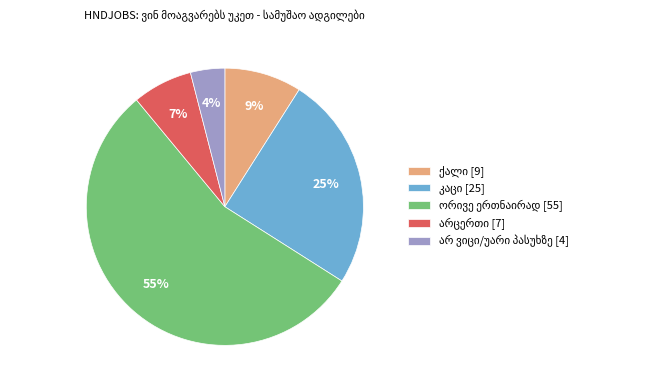

Is there any slice that represents more than half of the pie?

Yes